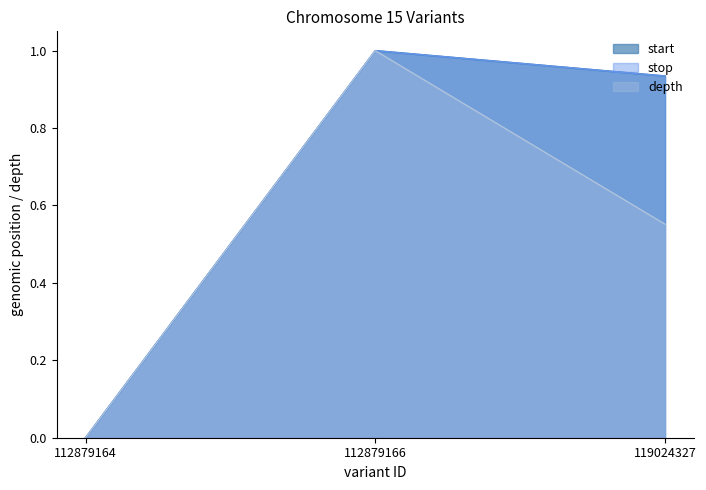

What is the maximum value for depth?

1.0